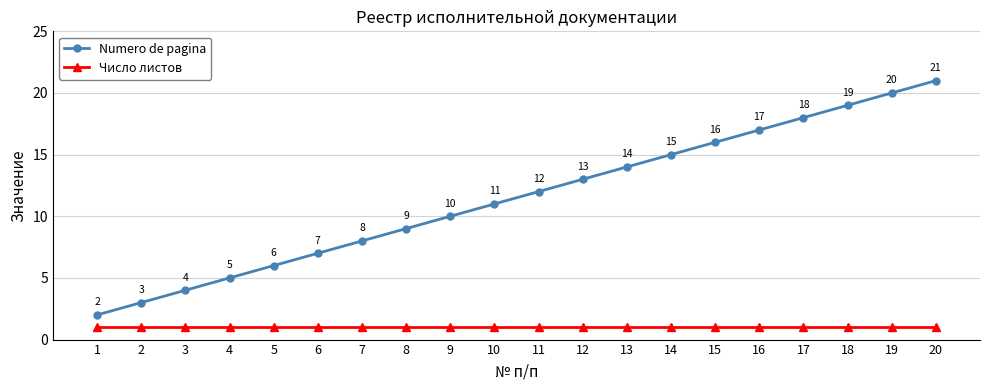

How many data points in Numero de pagina are less than 12?

10